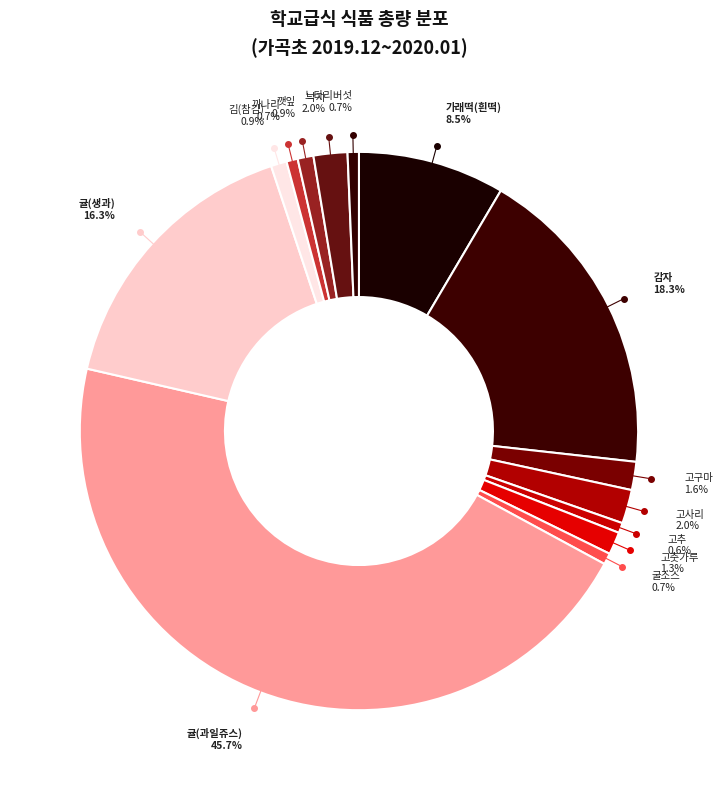

Count the number of slices in the pie.

14